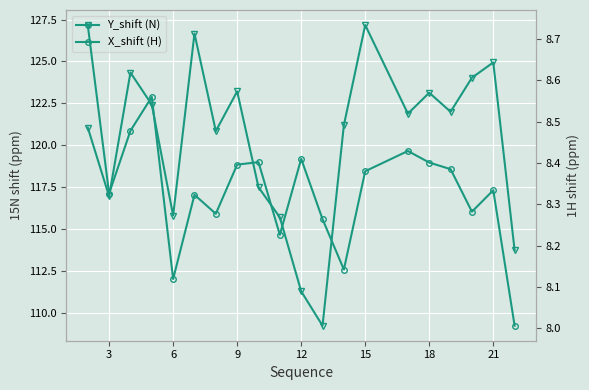

How many data points does each series have?

20